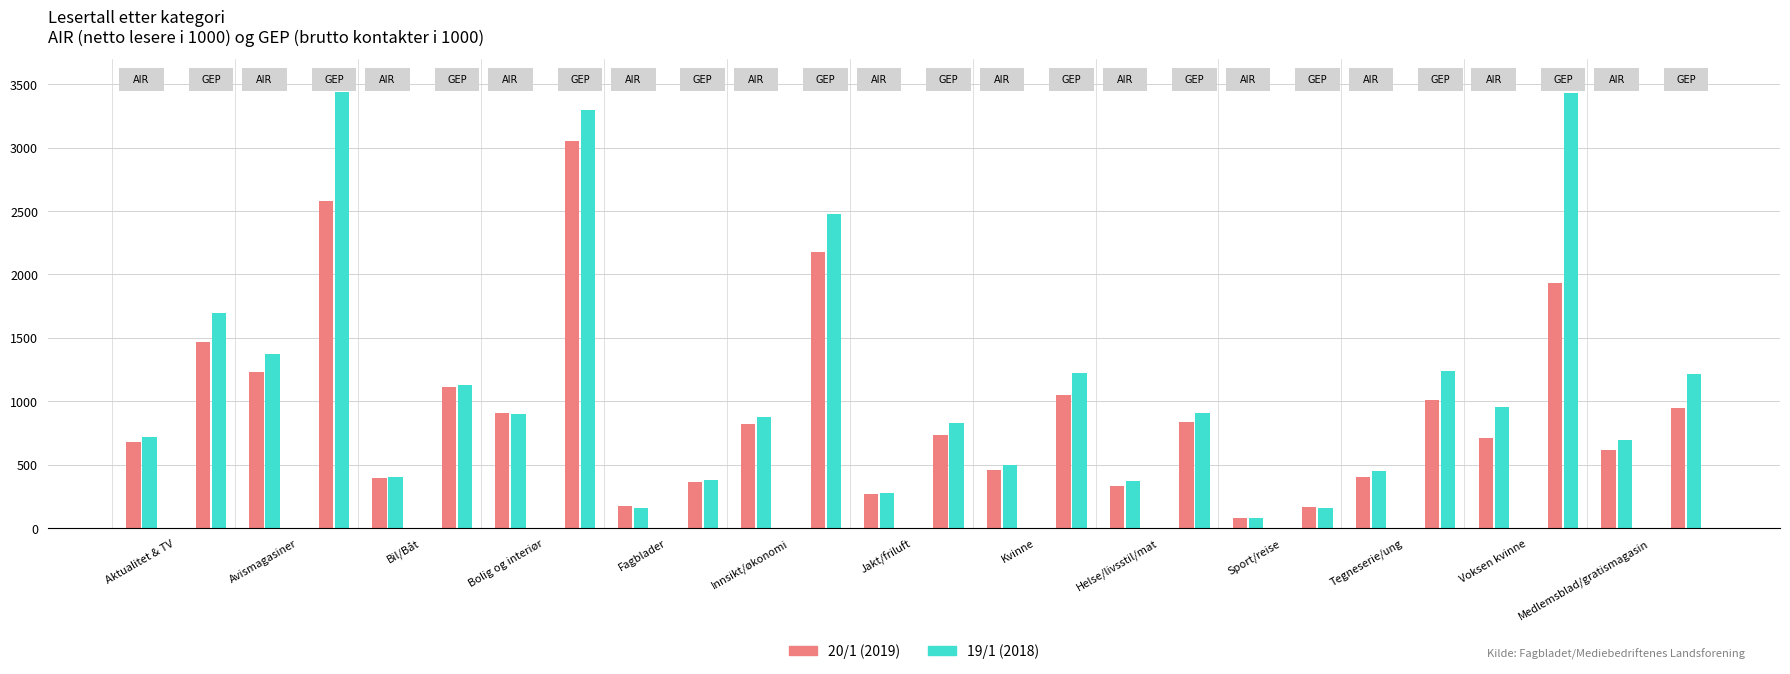

The value of GEP 19/1 (2018) at 1 is 3439.8. True or false?

True